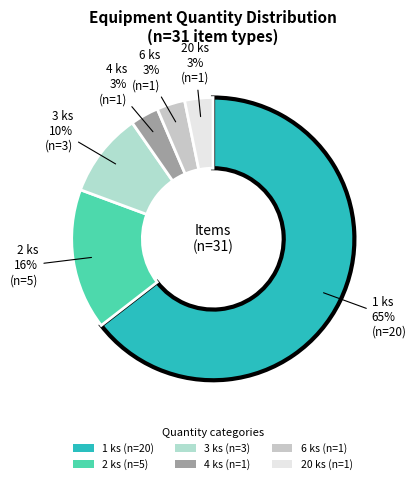

Does 1 ks account for over 50% of the chart?

Yes